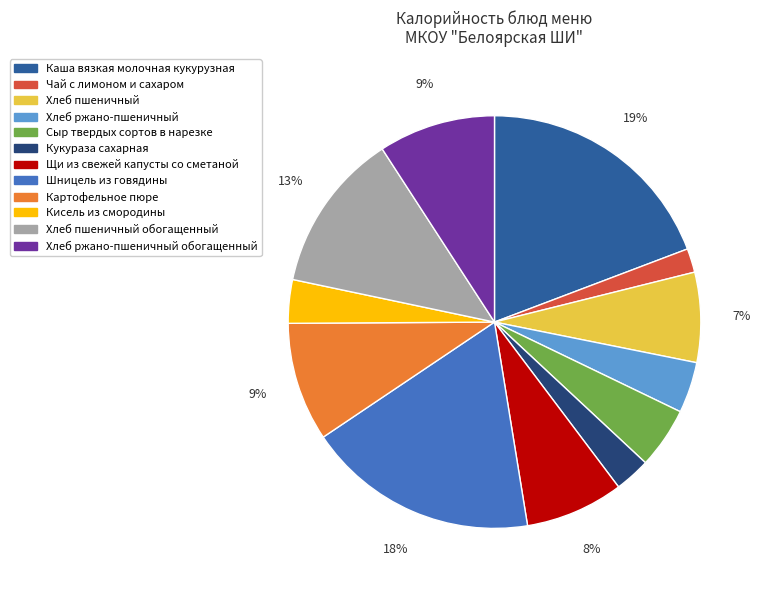

To the nearest percent, what is the difference between the largest and smallest slice percentages?

17%